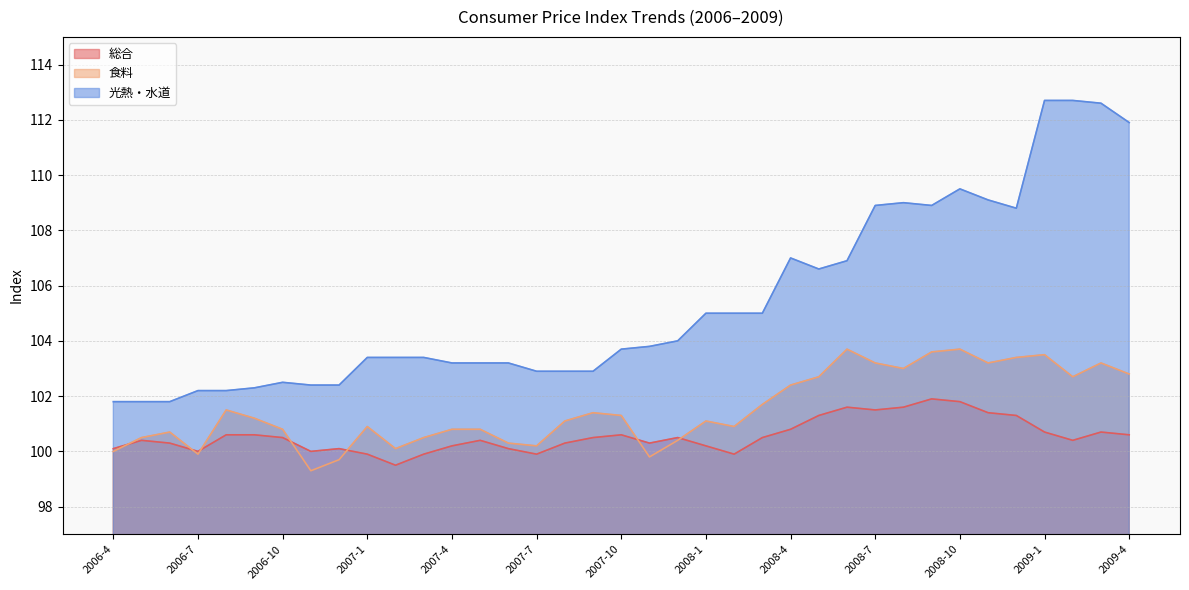

What is the difference between the maximum and second lowest values in the 光熱・水道 series?

10.9